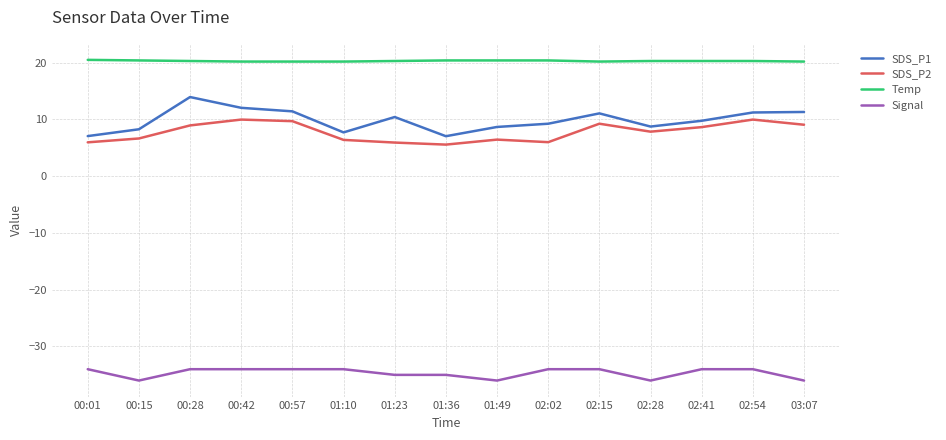

What is the total value across all series at 00:15?

-0.7